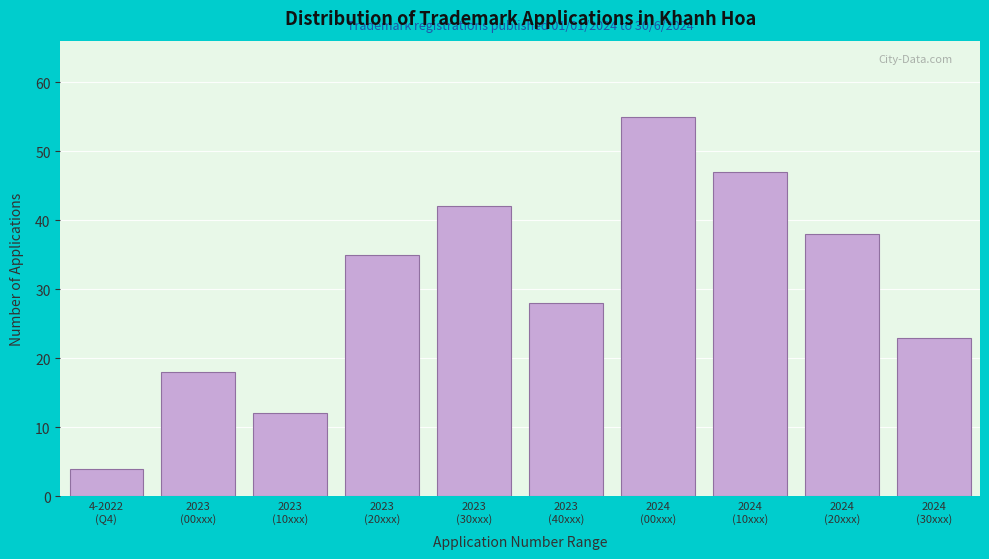

Reading left to right, transcribe all the data shown in this chart.

4	18	12	35	42	28	55	47	38	23